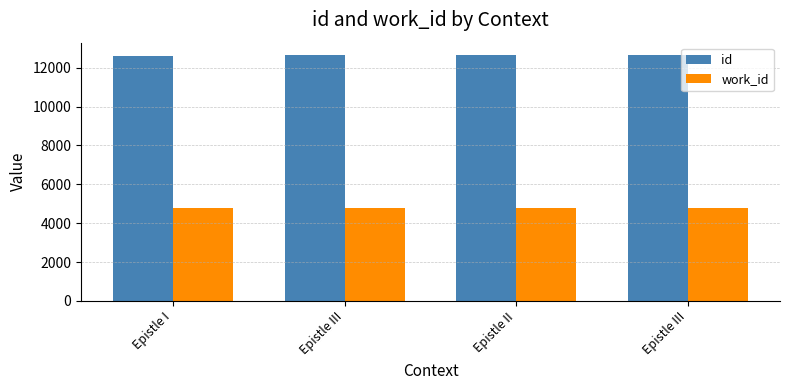

Reading right to left, transcribe all the data shown in this chart.

id: Epistle III=12656	Epistle II=12651	Epistle III=12647	Epistle I=12619
work_id: Epistle III=4768	Epistle II=4768	Epistle III=4768	Epistle I=4768